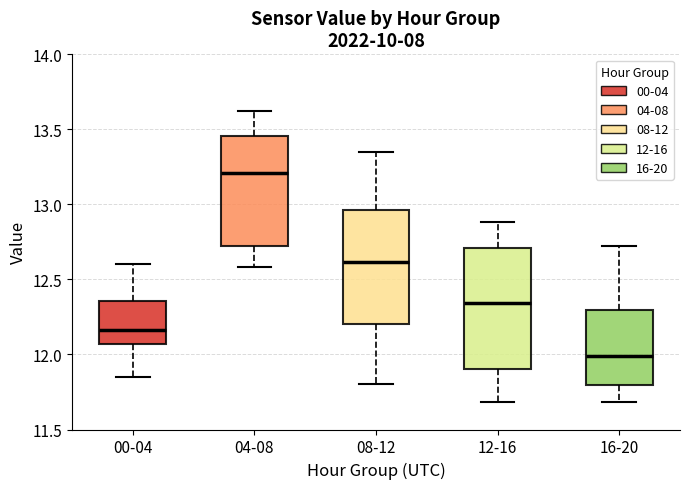

Comparing the boxes themselves (not the whiskers), which one is the tallest?

12-16